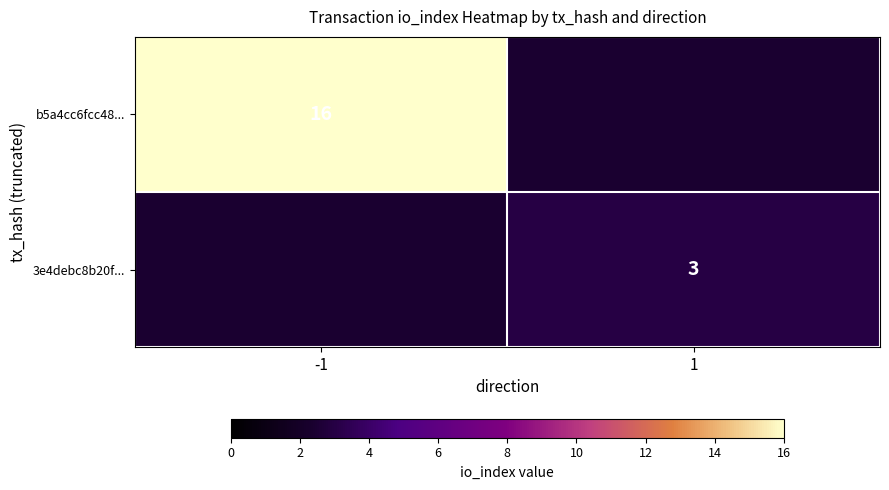

True or false: 3e4debc8b20f... has a value of 4 at 1.

False